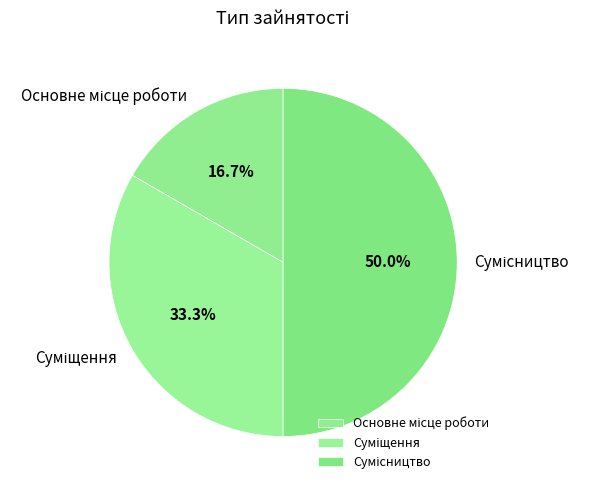

Which slice is the smallest?

Основне місце роботи